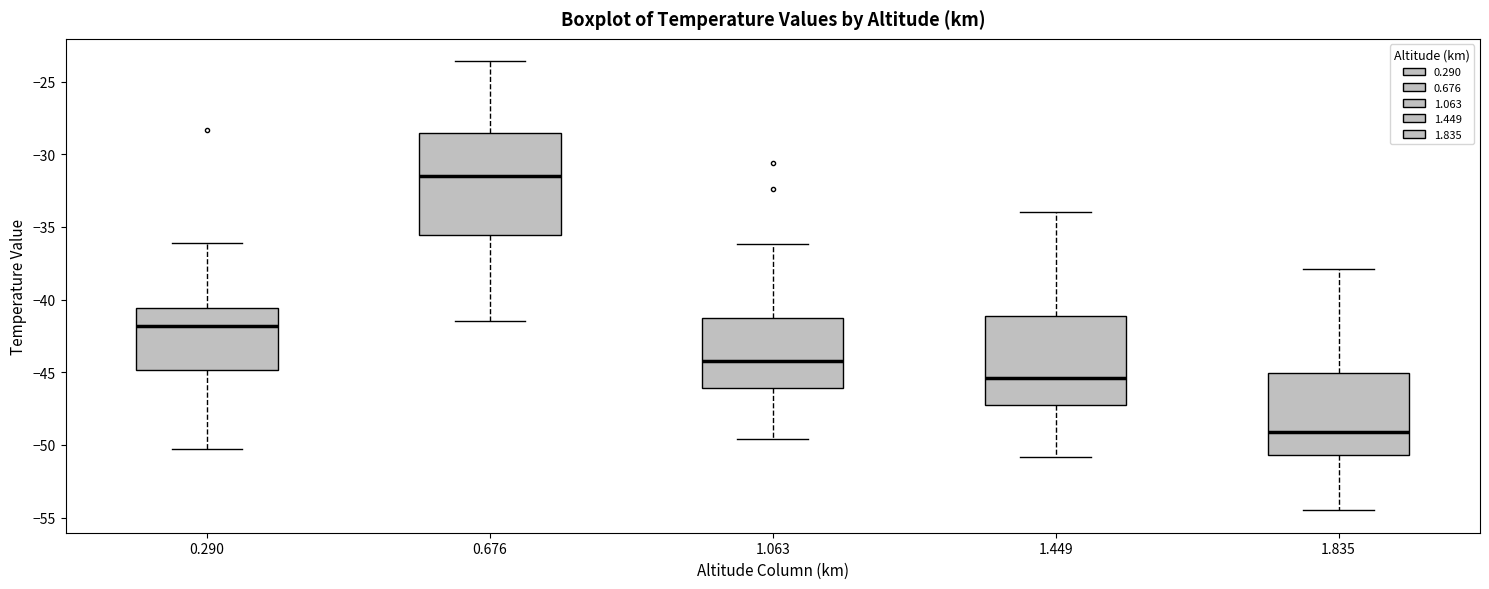

Reading left to right, read every box against the y-axis: the position of its median line, the range the box covers, and the ends of its whiskers. The values are not printed on the chart, so give them approximately, as read against the axis.

0.290: median -42.0, box -45.0 to -40.5, whiskers -50.5 to -36.0
0.676: median -31.5, box -35.5 to -28.5, whiskers -41.5 to -23.5
1.063: median -44.0, box -46.0 to -41.5, whiskers -49.5 to -36.0
1.449: median -45.5, box -47.0 to -41.0, whiskers -51.0 to -34.0
1.835: median -49.0, box -50.5 to -45.0, whiskers -54.5 to -38.0